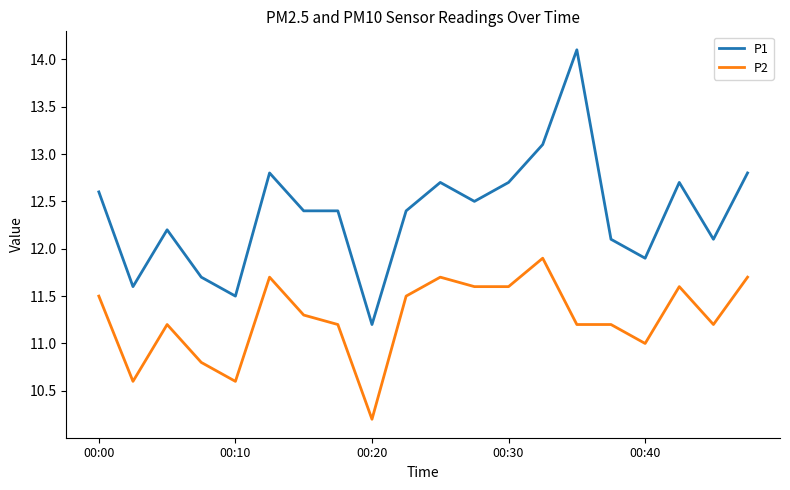

List the series in order of their overall mean, lowest first.

P2, P1